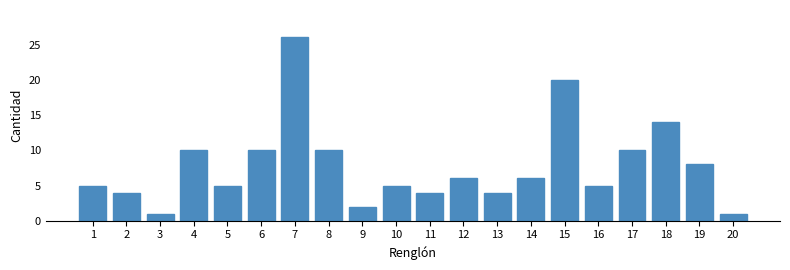

Reading left to right, what are all the values shown in this chart?

5	4	1	10	5	10	26	10	2	5	4	6	4	6	20	5	10	14	8	1